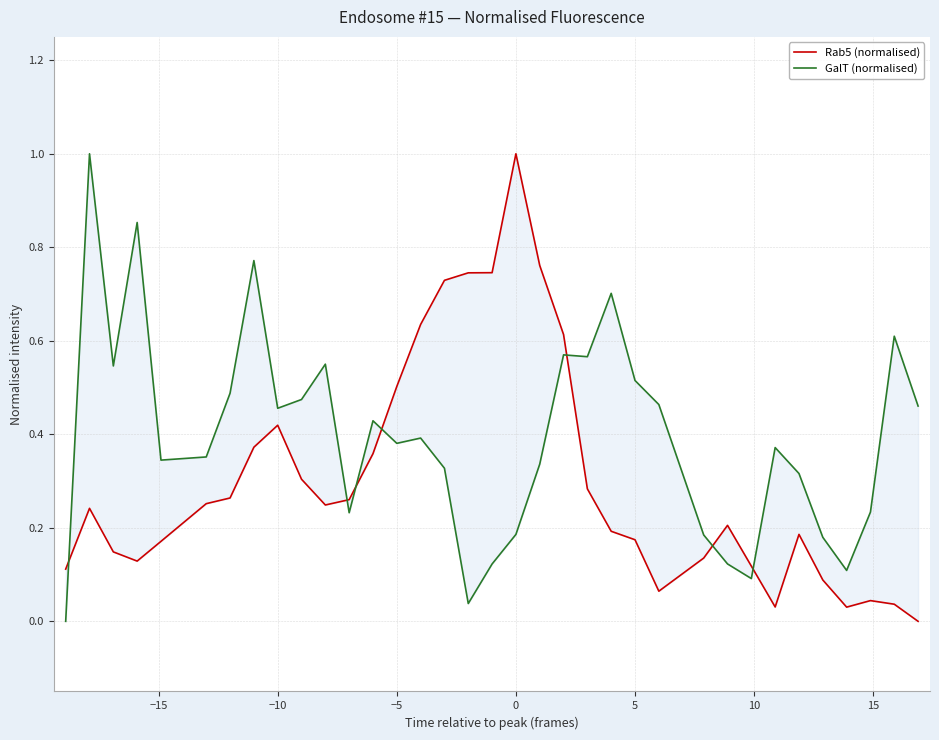

What is the difference between the maximum and minimum values in the GalT (normalised) series?

1.0